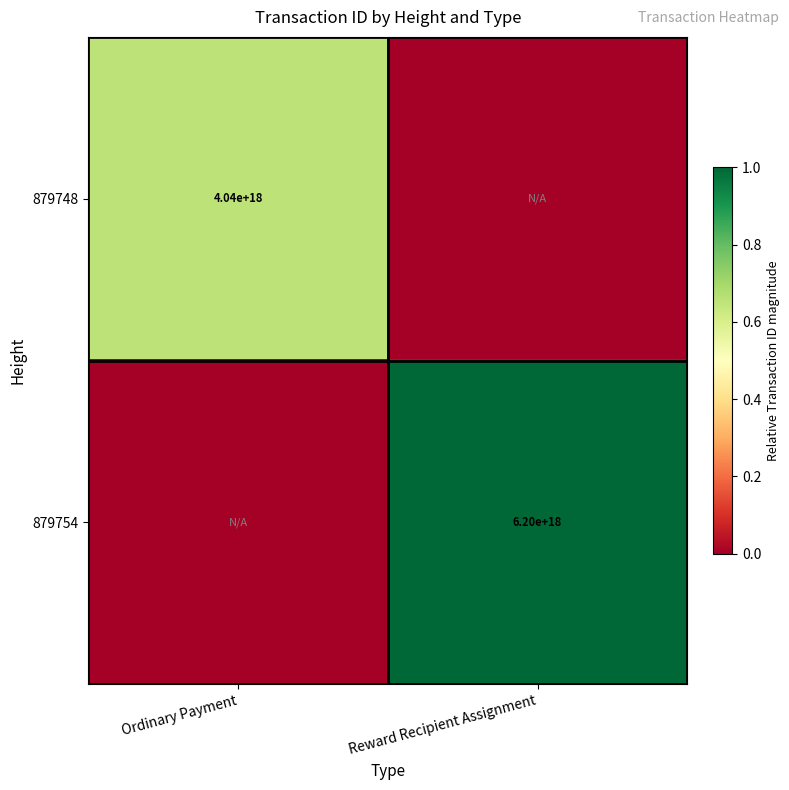

The value of 879748 at Ordinary Payment is 4040000000000000000. True or false?

True